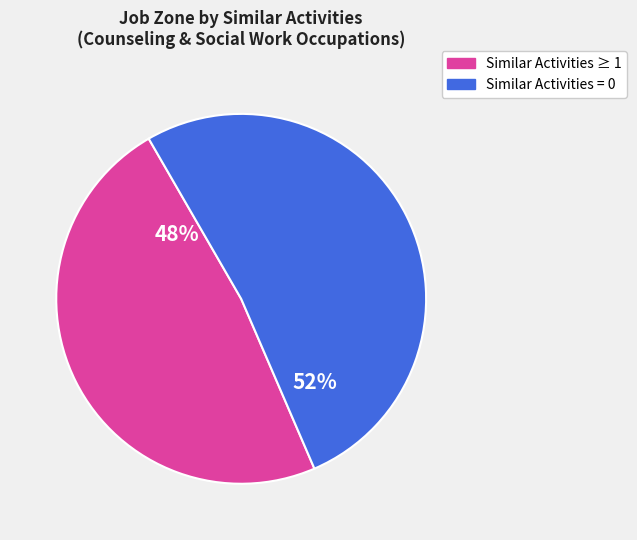

How many segments does this pie chart have?

2